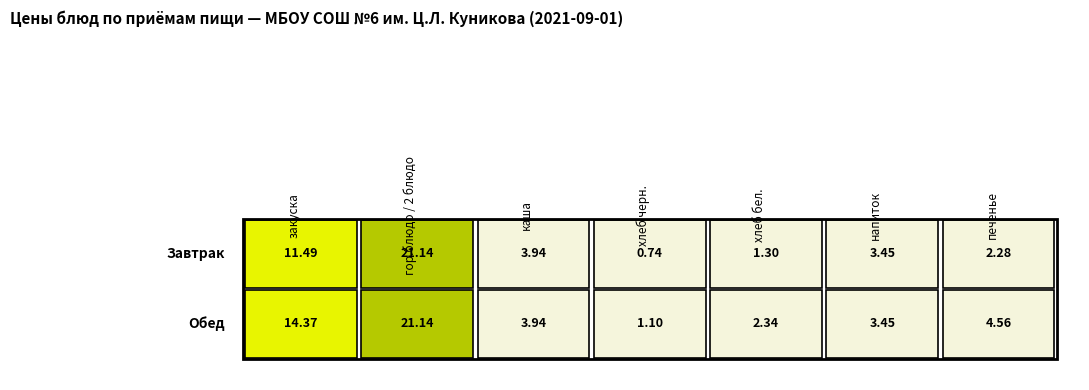

What is the sum of all хлеб черн. values?

1.8